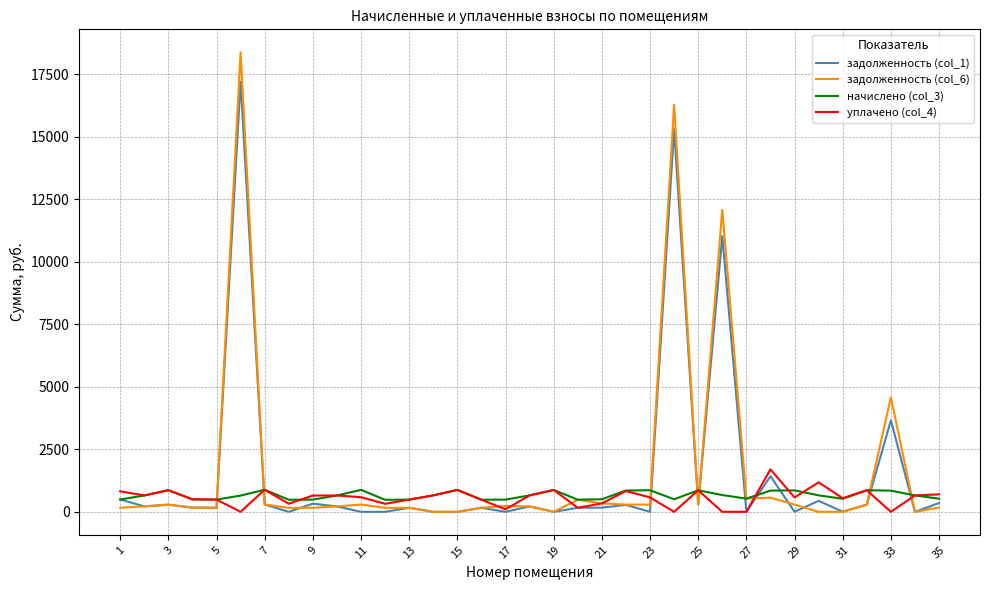

What is the maximum value shown in the chart?

18382.8